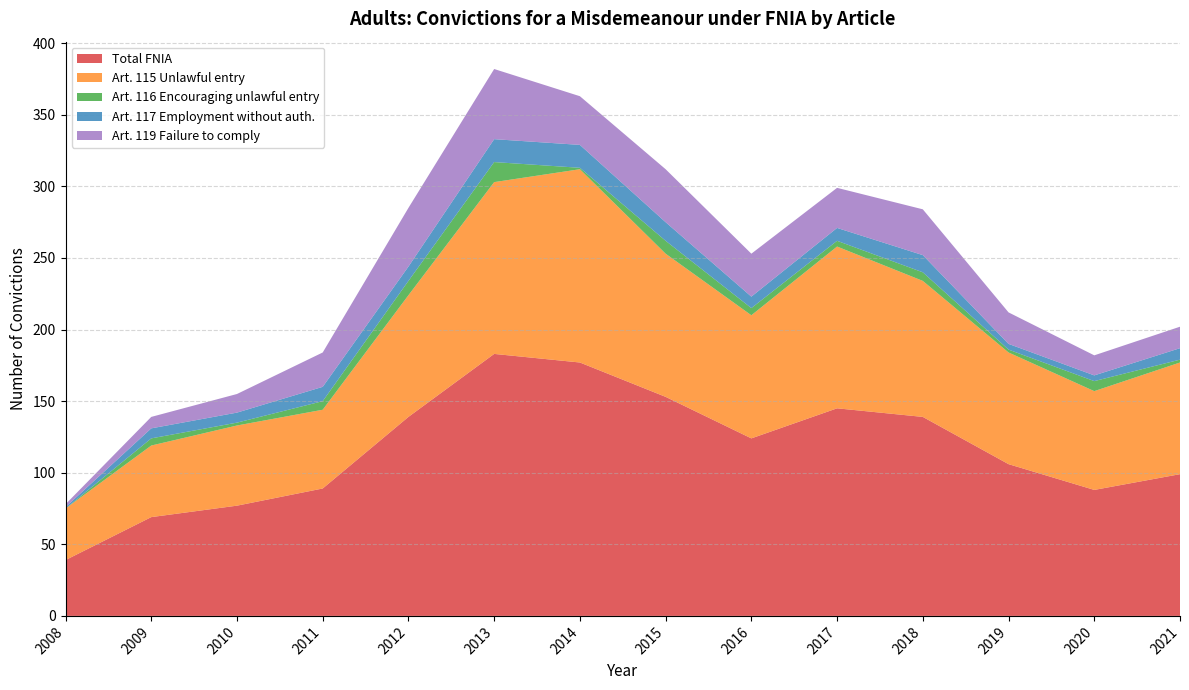

Reading left to right, extract all data points from this chart.

Total FNIA: 2008=39	2009=69	2010=77	2011=89	2012=139	2013=183	2014=177	2015=153	2016=124	2017=145	2018=139	2019=106	2020=88	2021=99
Art. 115 Unlawful entry: 2008=36	2009=50	2010=56	2011=55	2012=85	2013=120	2014=135	2015=100	2016=86	2017=113	2018=95	2019=78	2020=69	2021=78
Art. 116 Encouraging unlawful entry: 2008=0	2009=5	2010=2	2011=6	2012=10	2013=14	2014=1	2015=9	2016=5	2017=4	2018=6	2019=2	2020=7	2021=2
Art. 117 Employment without auth.: 2008=1	2009=7	2010=7	2011=10	2012=10	2013=16	2014=16	2015=13	2016=8	2017=9	2018=12	2019=4	2020=4	2021=8
Art. 119 Failure to comply: 2008=2	2009=8	2010=13	2011=24	2012=41	2013=49	2014=34	2015=37	2016=30	2017=28	2018=32	2019=22	2020=14	2021=15